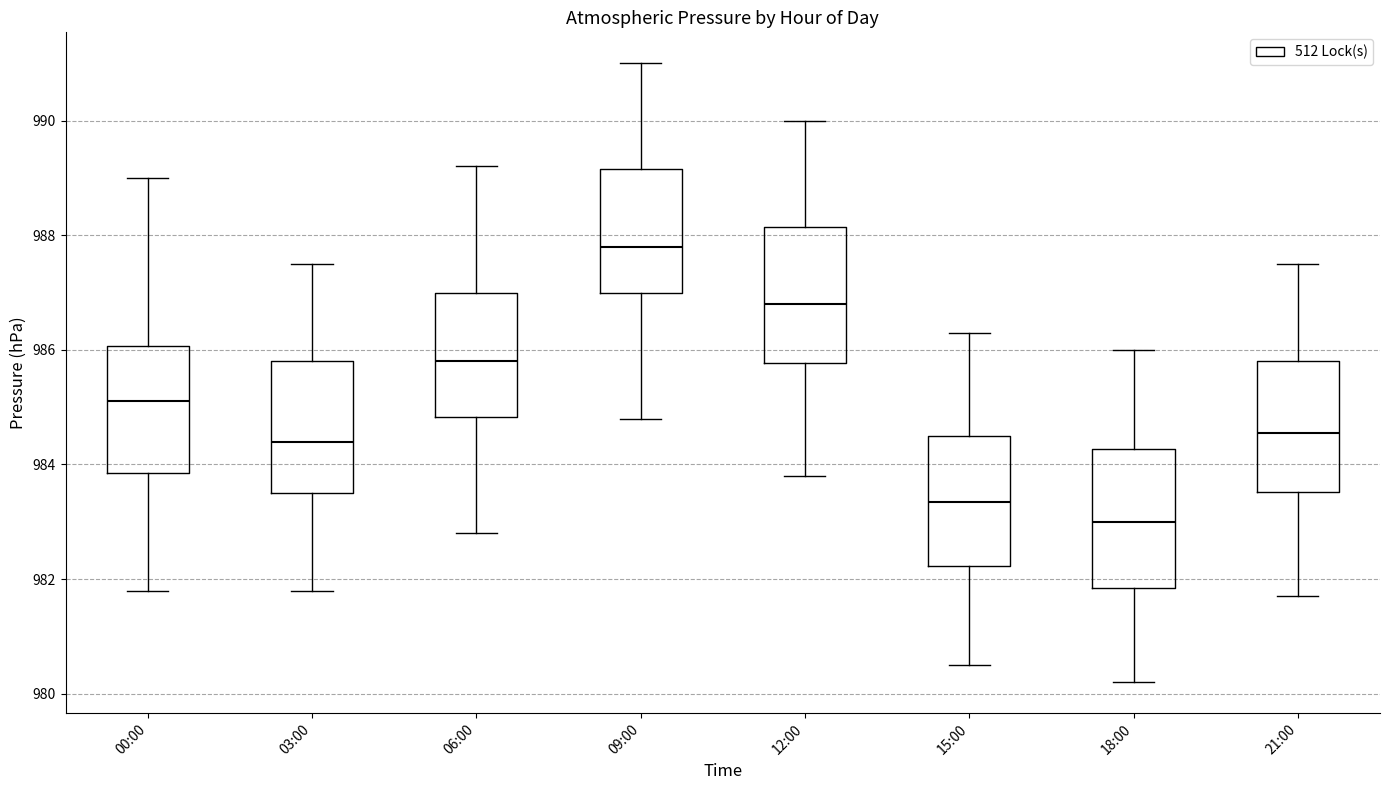

Which box has the highest median line?

09:00